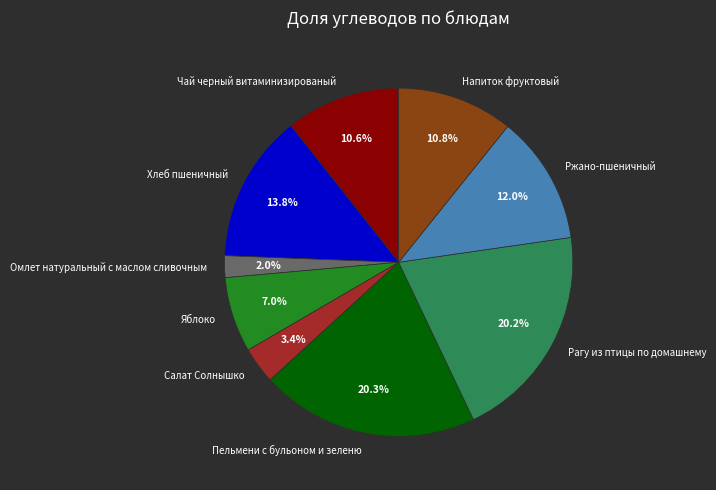

Is Пельмени с бульоном и зеленю the majority of the pie?

No